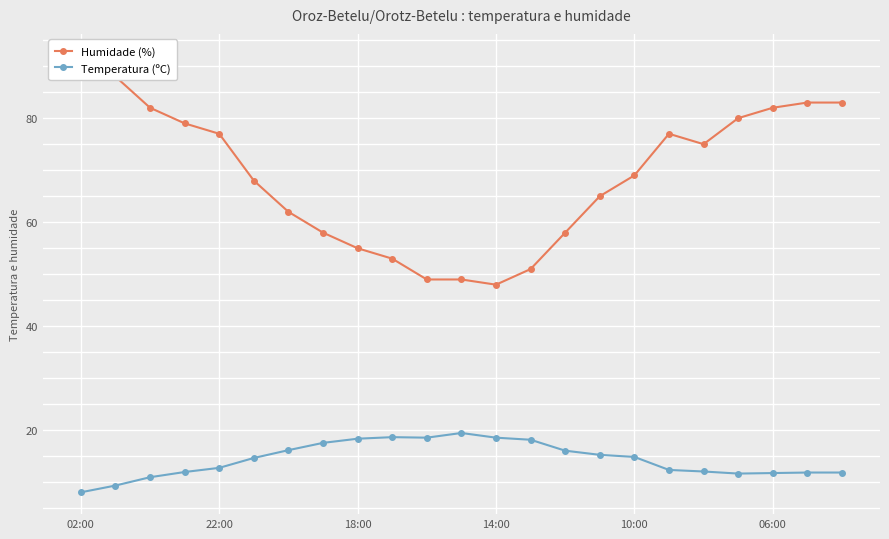

True or false: Temperatura (ºC) has more than 0 interior local peaks.

True